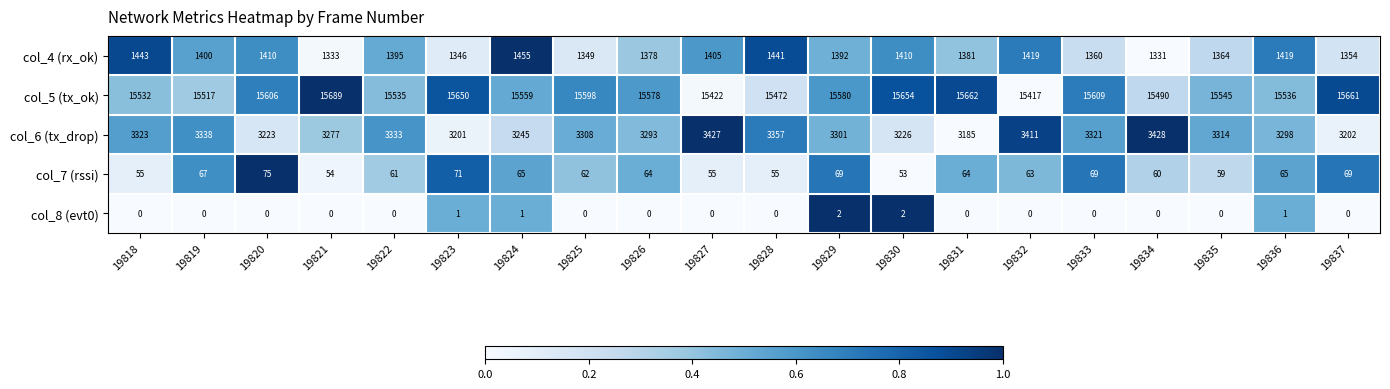

What is the maximum value shown in the chart?

15689